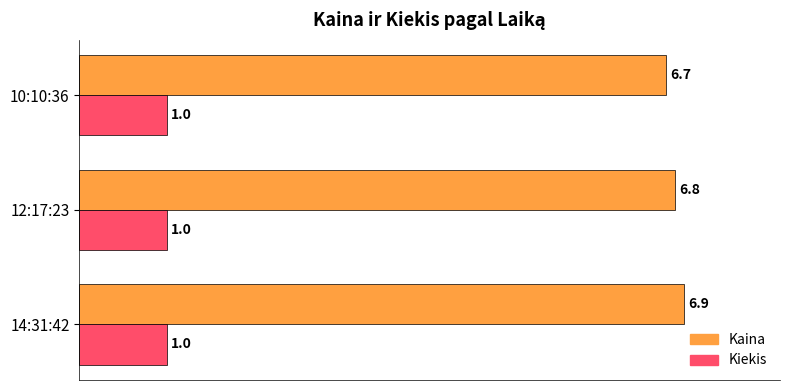

Rank the series by their average value, from highest to lowest.

Kaina, Kiekis